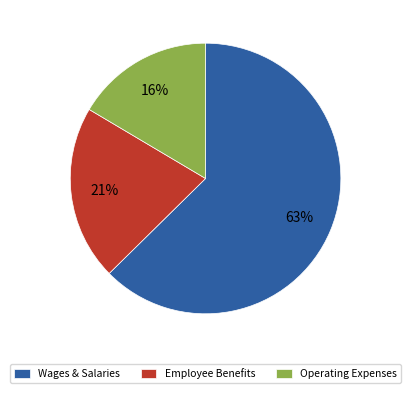

To the nearest percent, what portion does Employee Benefits represent?

21%